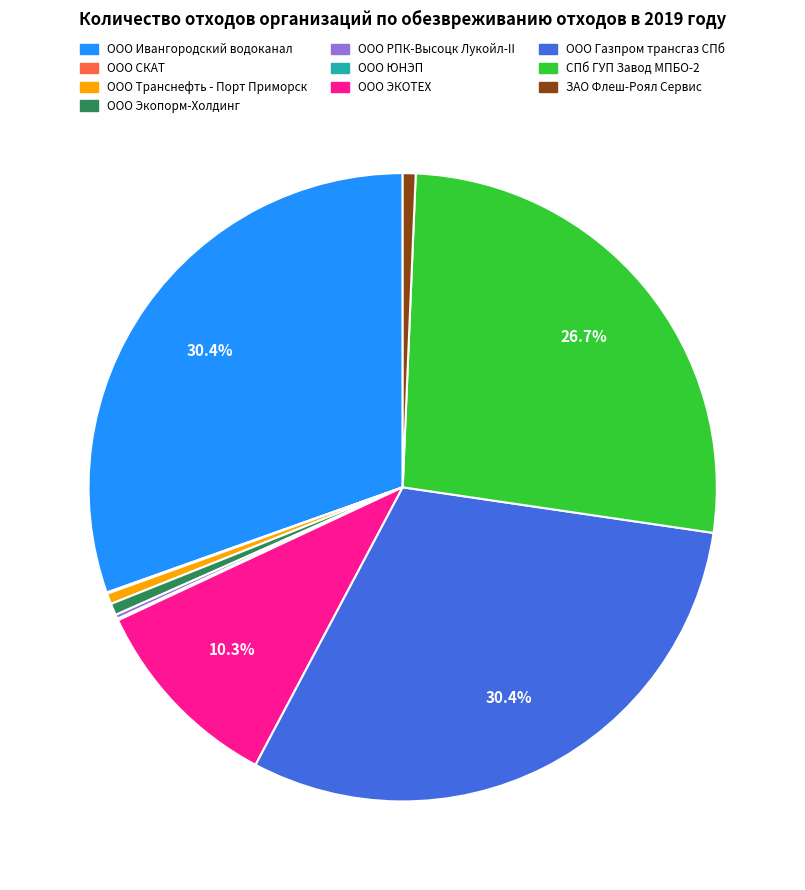

Is there any slice that represents more than half of the pie?

No